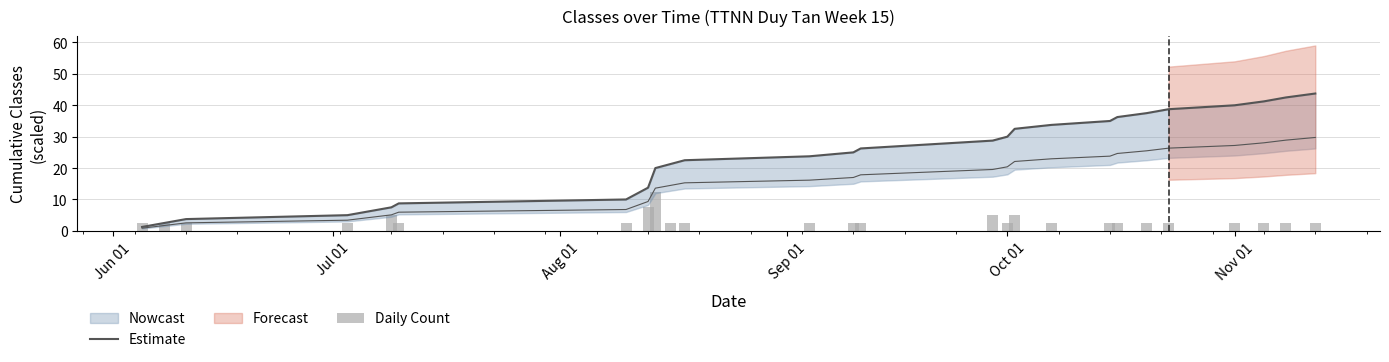

How many groups of bars are there?

26